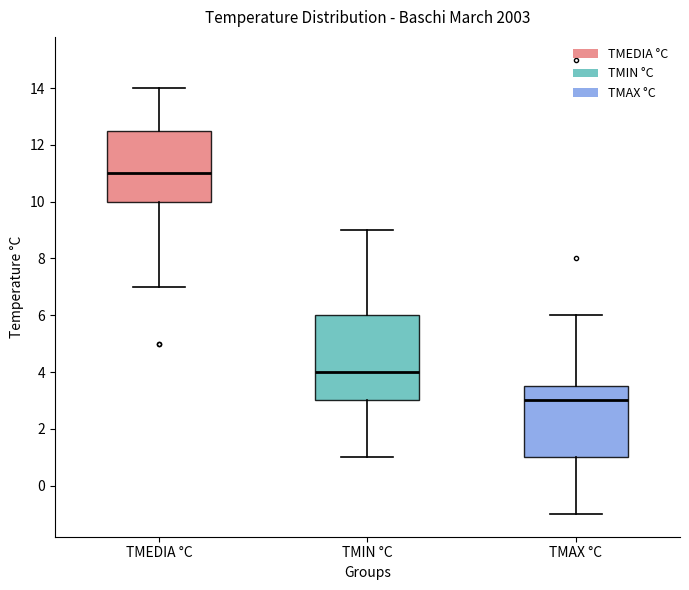

Comparing the boxes themselves (not the whiskers), which one is the tallest?

TMIN °C